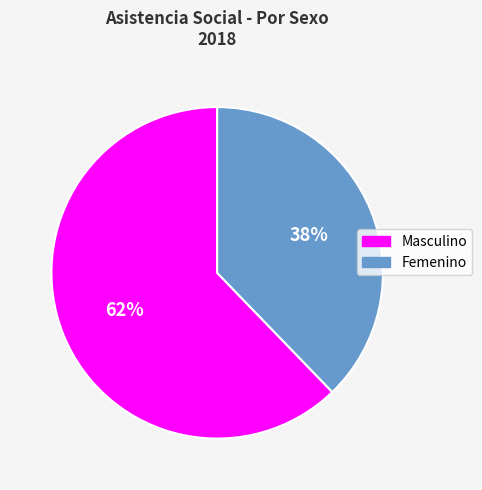

How many slices are in this pie chart?

2